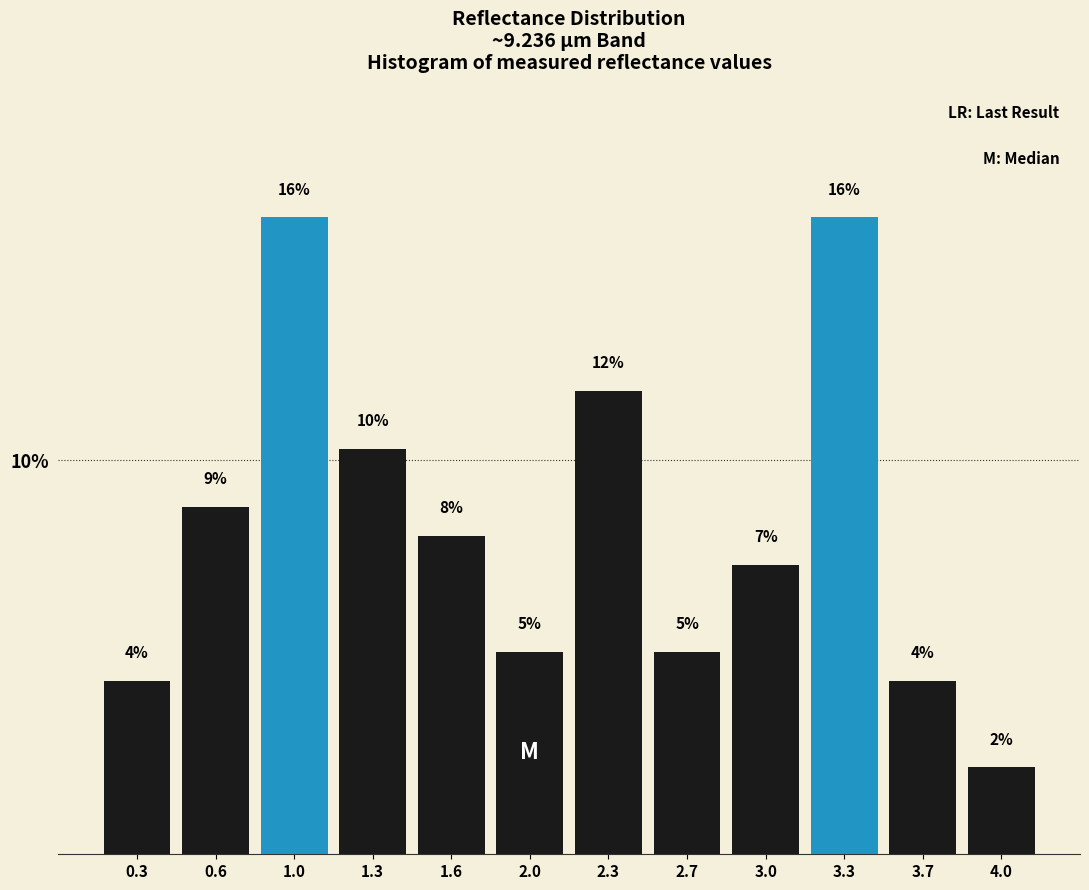

How many bars are there in total?

12